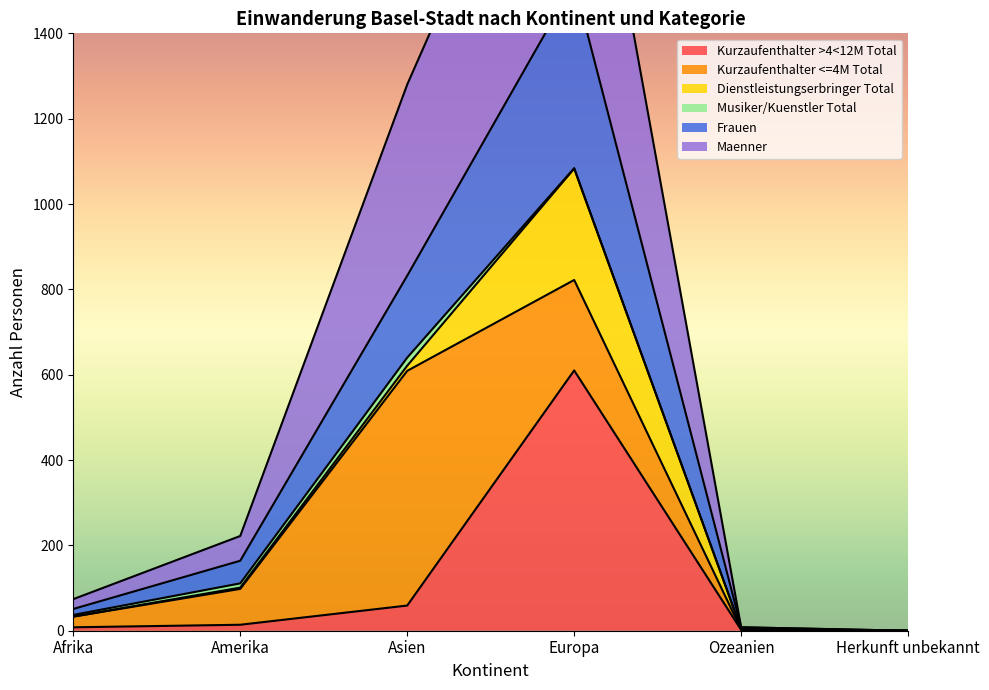

True or false: Kurzaufenthalter >4<12M Total and Frauen intersect in this chart.

False